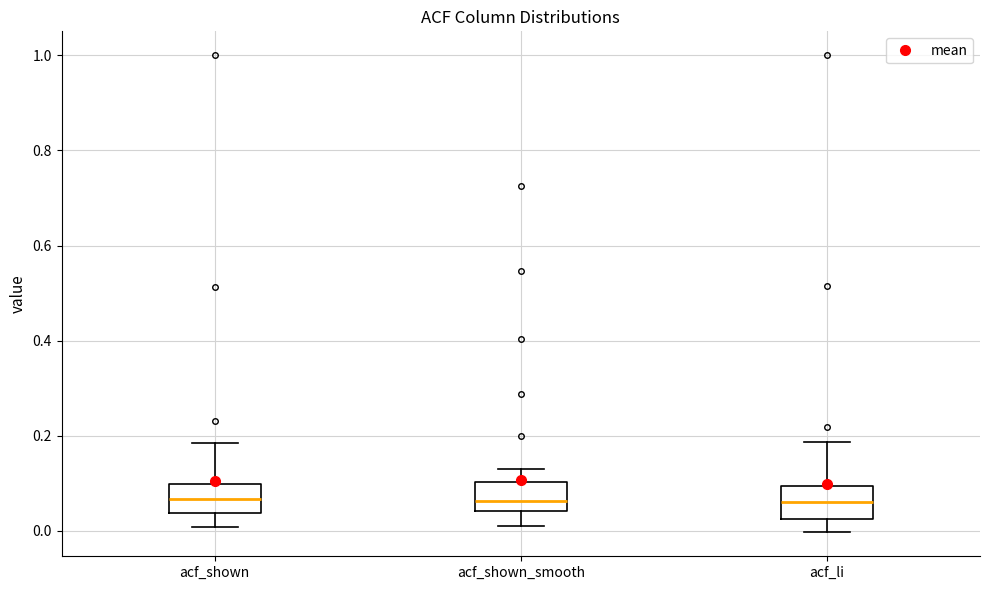

Where is the lower edge of the box for acf_shown_smooth on the y-axis? The values are not printed on the chart, so give them approximately, as read against the axis.

0.04